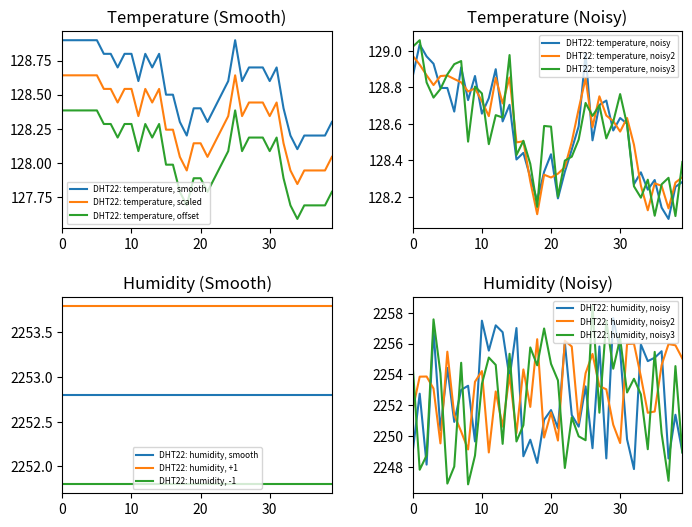

True or false: DHT22: temperature, smooth and DHT22: temperature, scaled intersect in this chart.

False